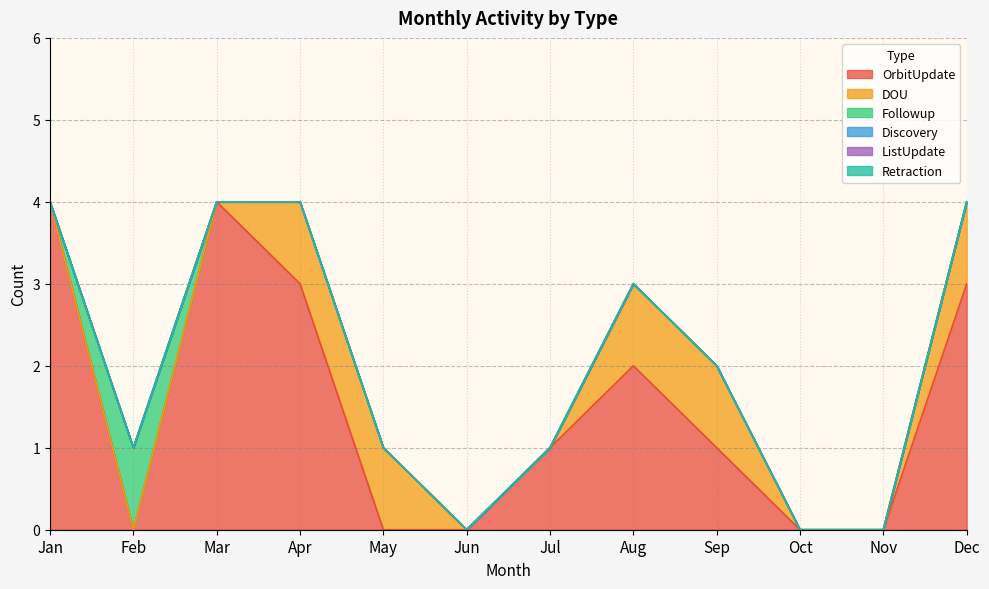

True or false: OrbitUpdate has more than 1 interior local peaks.

True